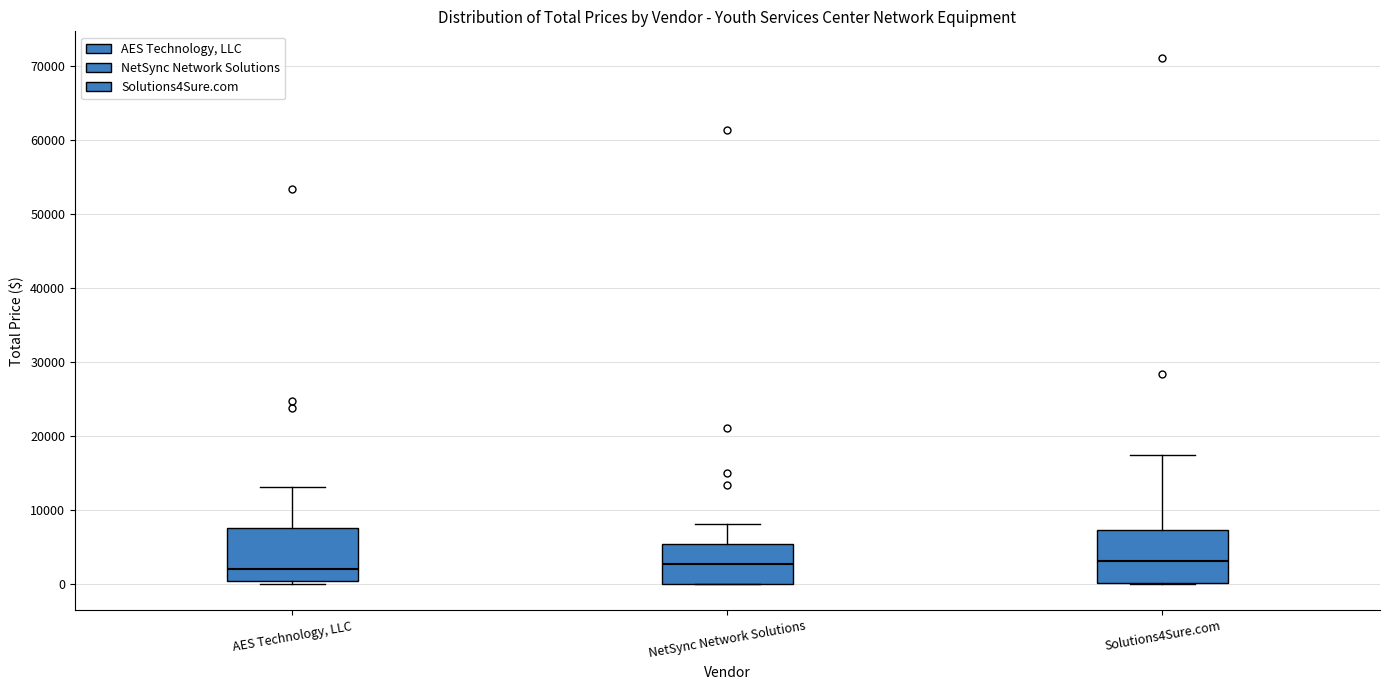

Reading left to right, transcribe this box plot: for each box, give where its median line is, the range the box spans, and where its two whiskers end, as read against the y-axis. The values are not printed on the chart, so give them approximately, as read against the axis.

AES Technology, LLC: median 2000, box 0 to 8000, whiskers 0 (just below the box's lower edge) to 13000
NetSync Network Solutions: median 3000, box 0 to 5000, whiskers 0 to 8000
Solutions4Sure.com: median 3000, box 0 to 7000, whiskers 0 to 17000